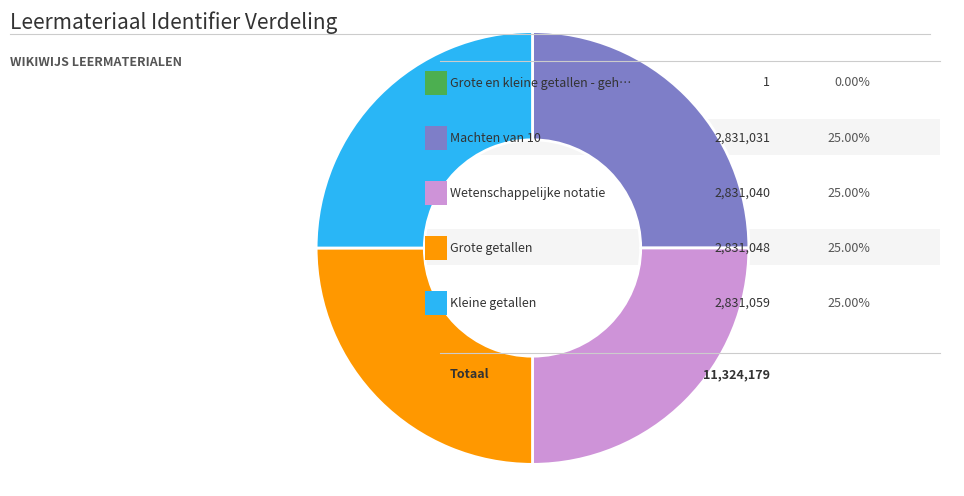

Does any single category account for the majority?

No